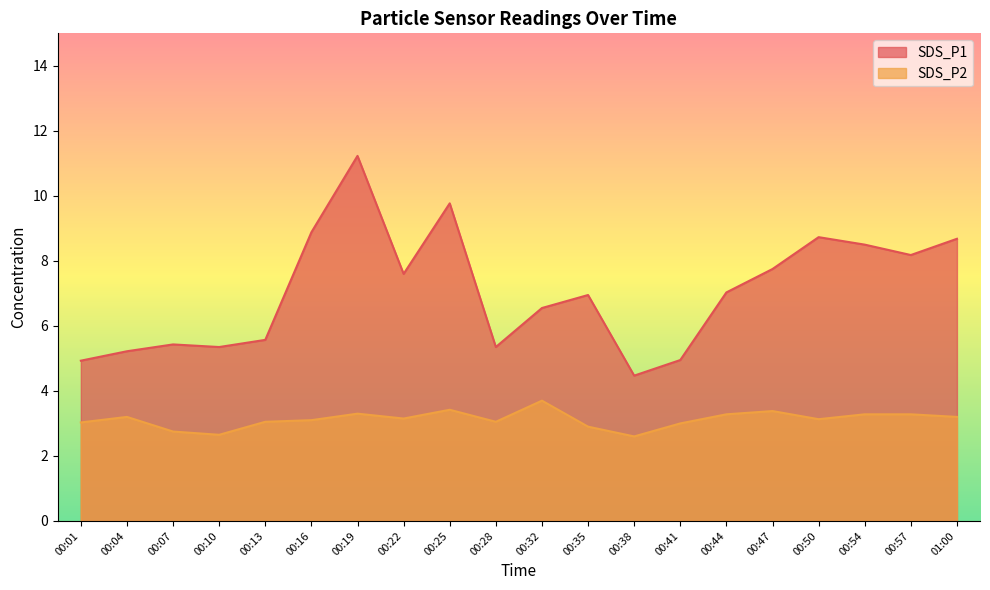

What is the lowest value of the SDS_P2 series?

2.6